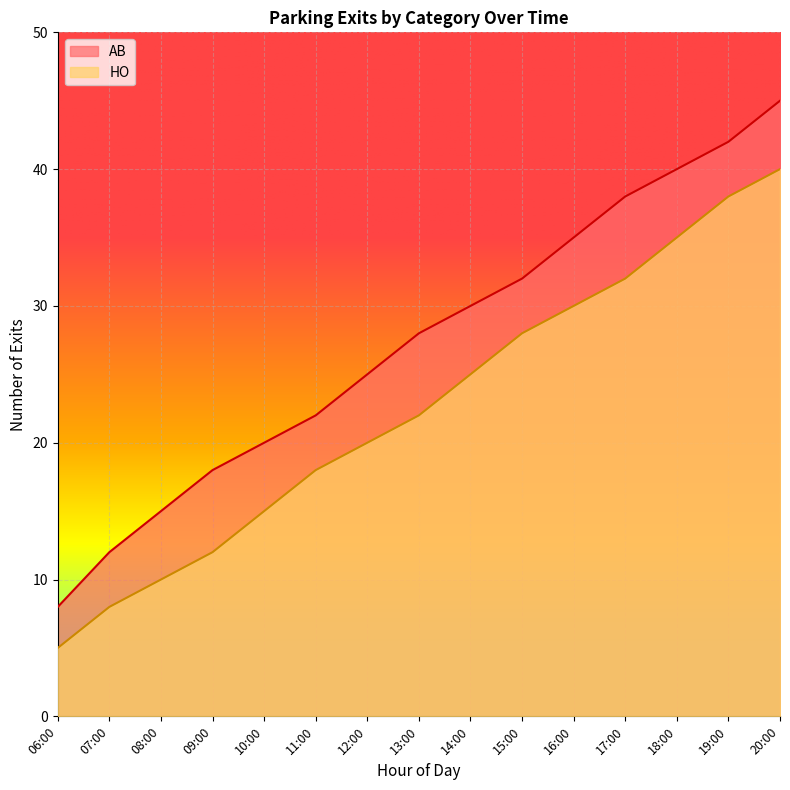

Which has a higher value, 19:00 or 10:00?

19:00